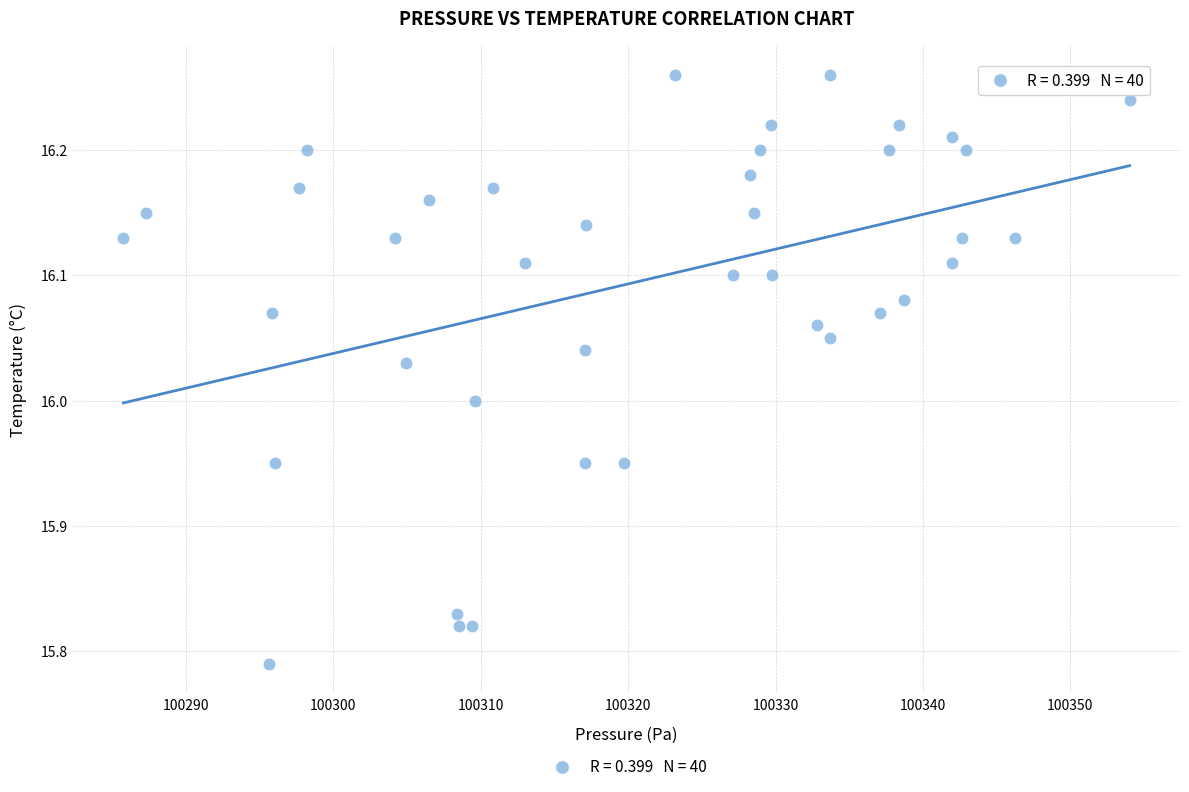

What is the range of Y values (max minus min)?

0.5